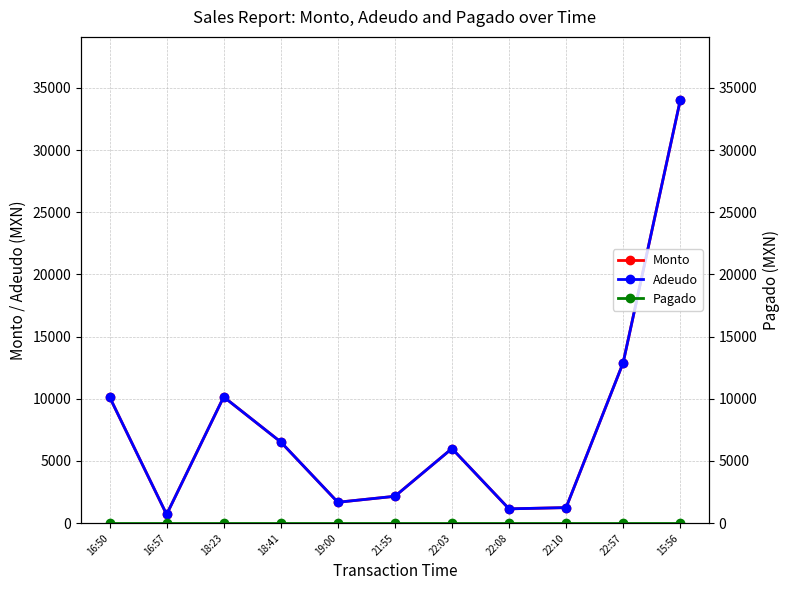

Is the value of Adeudo at 21:55 greater than the value of Monto at 22:08?

Yes